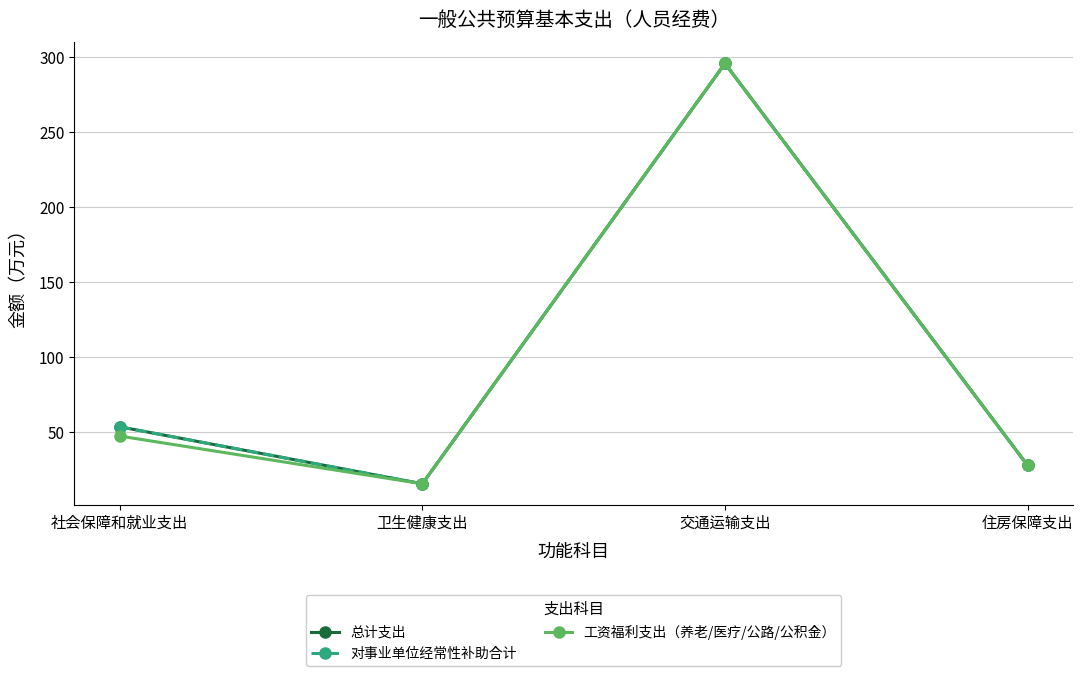

Does the chart have visible grid lines?

Yes